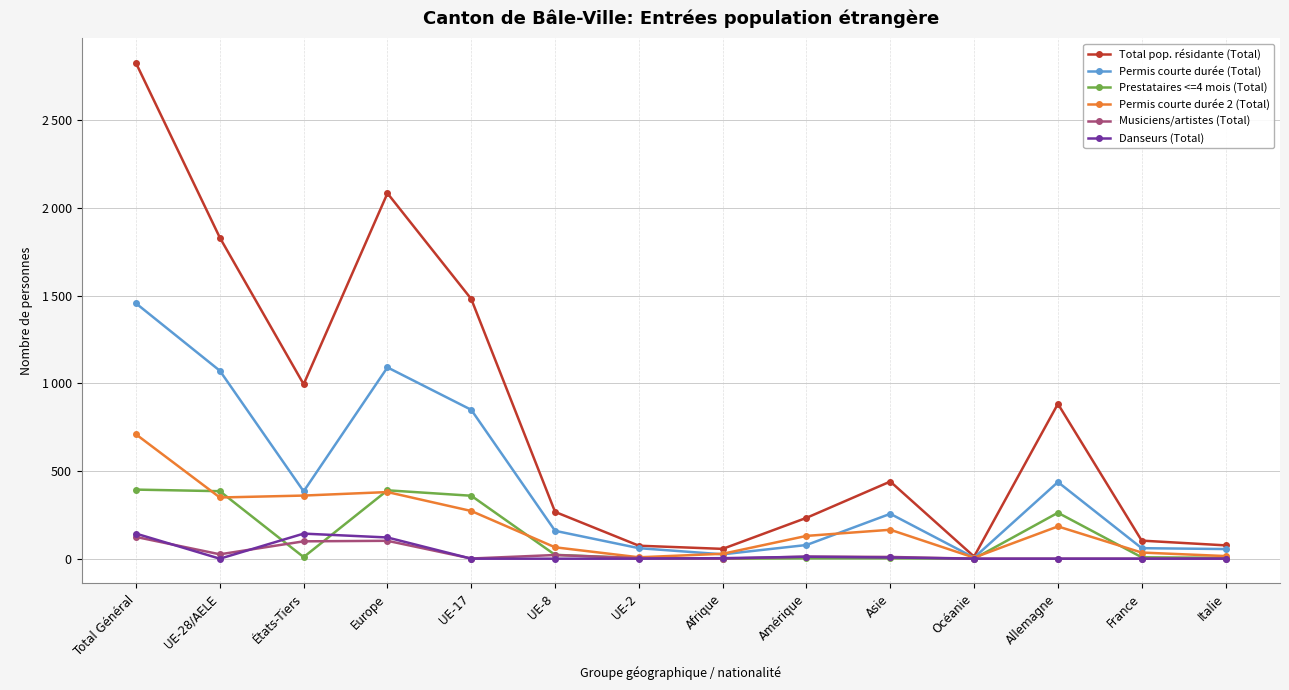

Where is the first local maximum for Total pop. résidante (Total)?

Europe